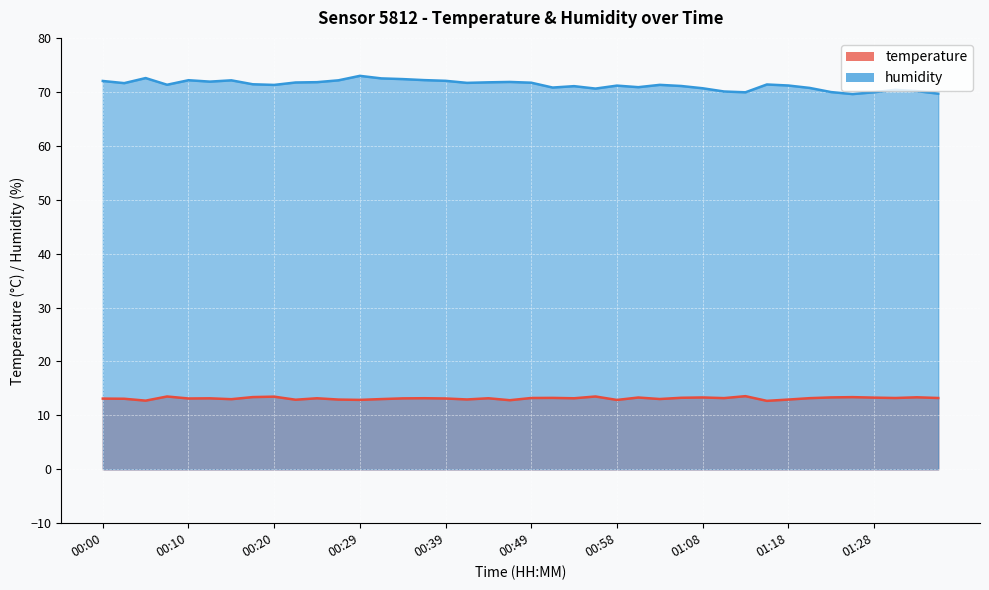

Reading right to left, transcribe all the data shown in this chart.

temperature: 13.2	13.3	13.2	13.3	13.4	13.3	13.2	12.9	12.7	13.6	13.2	13.3	13.3	13.0	13.3	12.9	13.5	13.2	13.2	13.2	12.8	13.2	12.9	13.1	13.2	13.2	13.0	12.9	12.9	13.2	12.9	13.5	13.4	13.0	13.2	13.1	13.5	12.7	13.1	13.1
humidity: 69.7	70.1	70.4	69.9	69.6	70.0	70.7	71.2	71.4	69.9	70.1	70.7	71.1	71.3	70.9	71.2	70.6	71.0	70.8	71.7	71.8	71.8	71.7	72.0	72.2	72.4	72.5	73.0	72.1	71.8	71.7	71.3	71.4	72.1	71.9	72.2	71.3	72.5	71.6	72.0